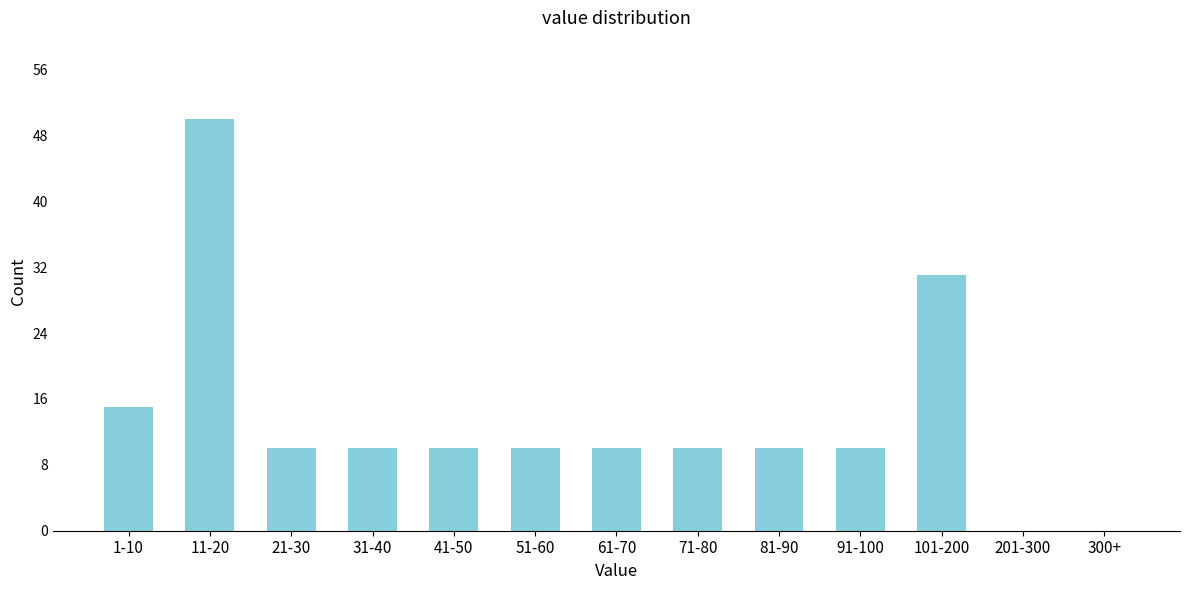

Reading right to left, list all the values displayed in this chart.

300+=0	201-300=0	101-200=31	91-100=10	81-90=10	71-80=10	61-70=10	51-60=10	41-50=10	31-40=10	21-30=10	11-20=50	1-10=15